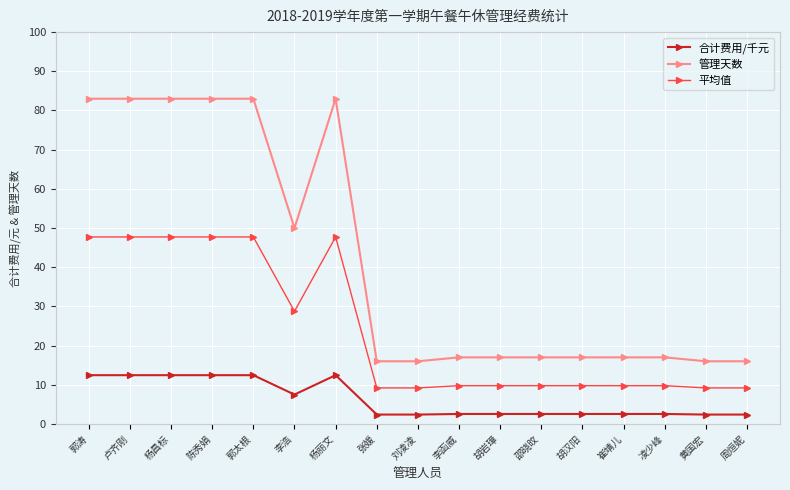

What is the smallest value displayed?

2.4